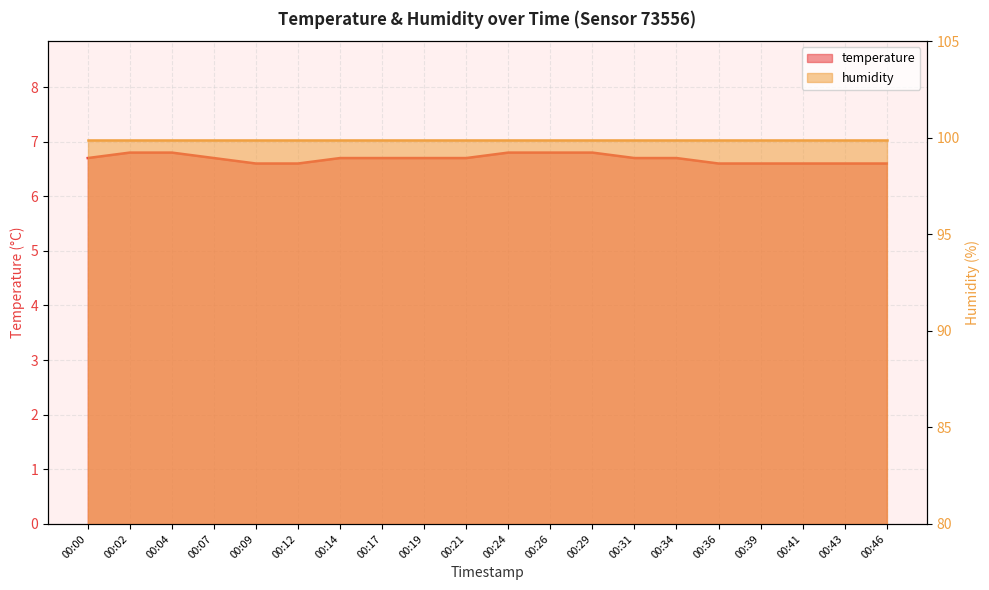

Count the values in the range 6 to 7.

20